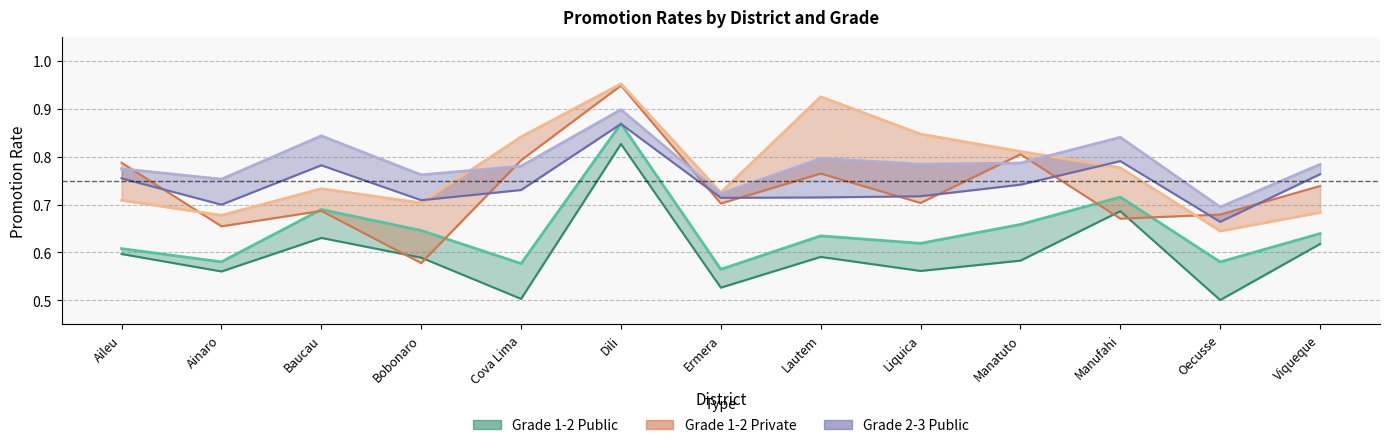

How many interior local peaks does the Grade 1-2 Public Female series have?

4